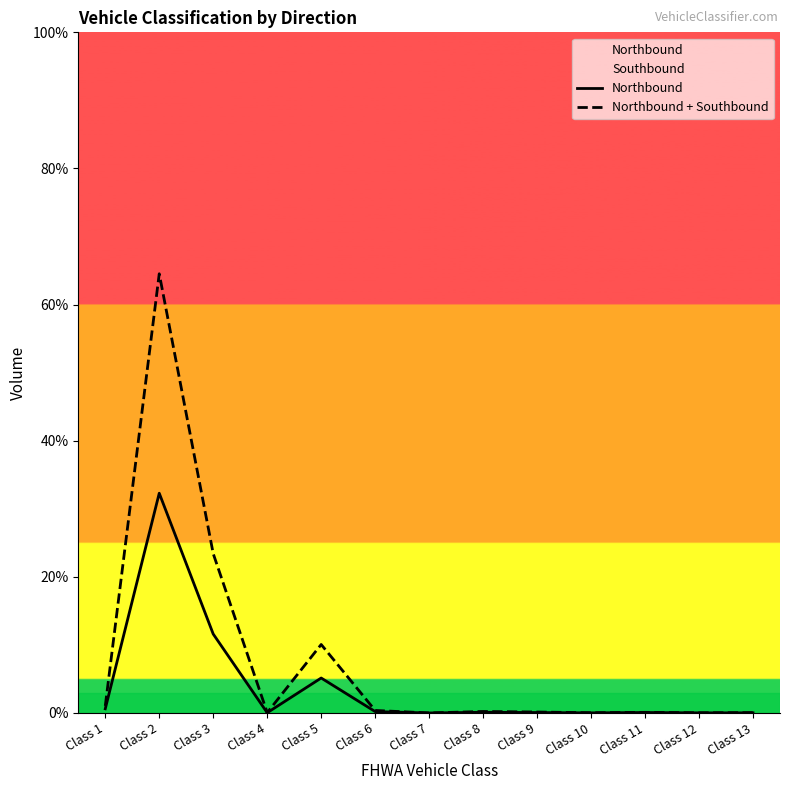

What is the difference between the Northbound + Southbound values at Class 9 and Class 6?

0.2